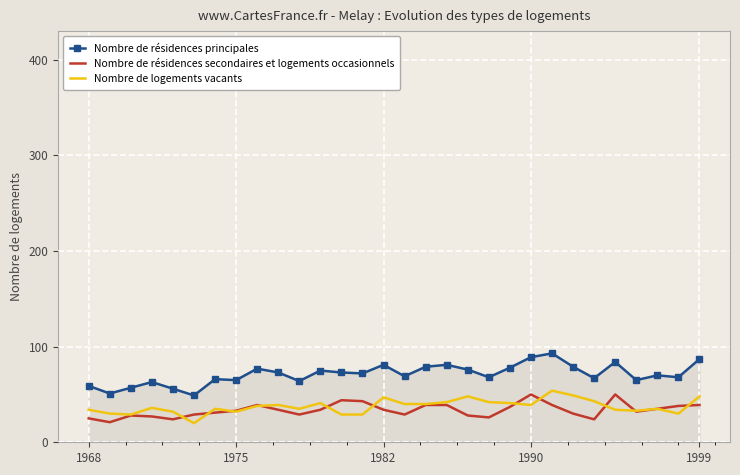

True or false: Nombre de résidences principales and Nombre de résidences secondaires et logements occasionnels cross at least once.

False